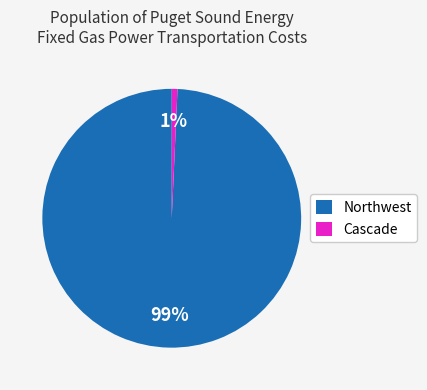

Is it true that Cascade is 1% of the pie?

True